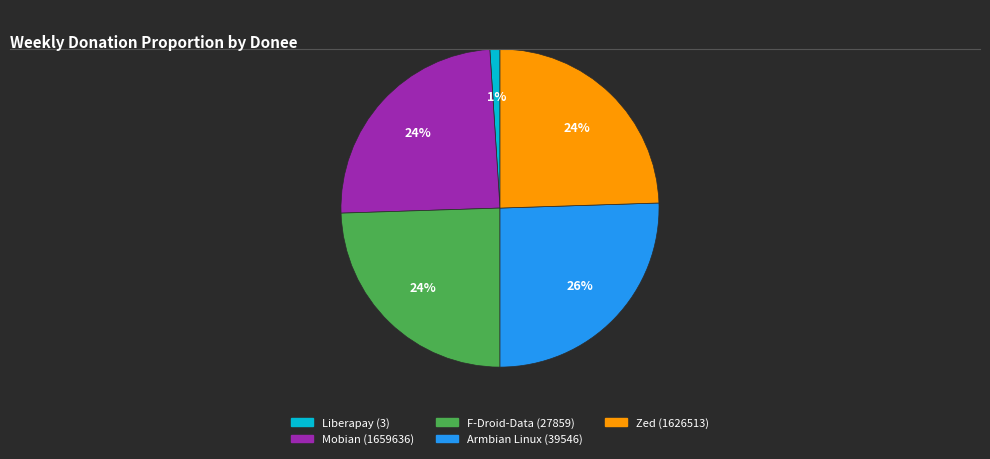

What is the largest slice in the pie chart?

Armbian Linux (39546)